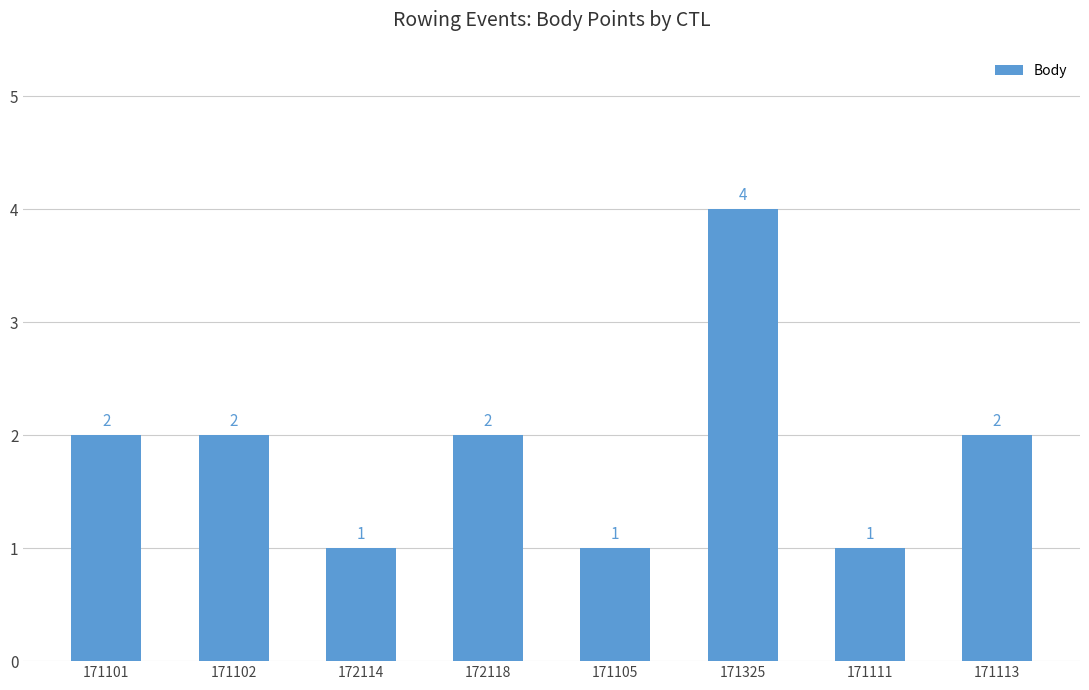

What is the greatest value displayed?

4